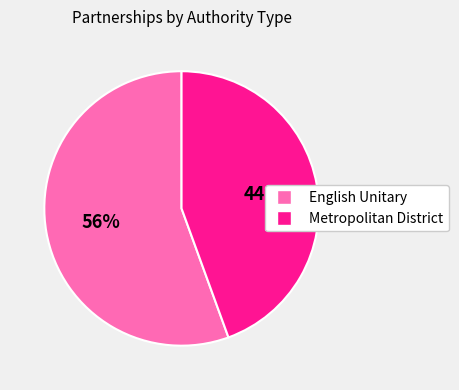

To the nearest percent, what percentage of the pie is Metropolitan District?

44%